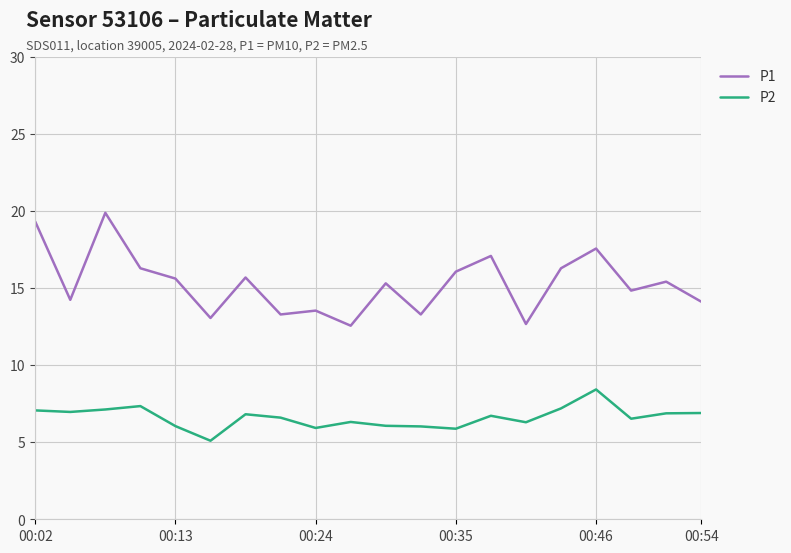

List the series in order of their overall mean, highest first.

P1, P2